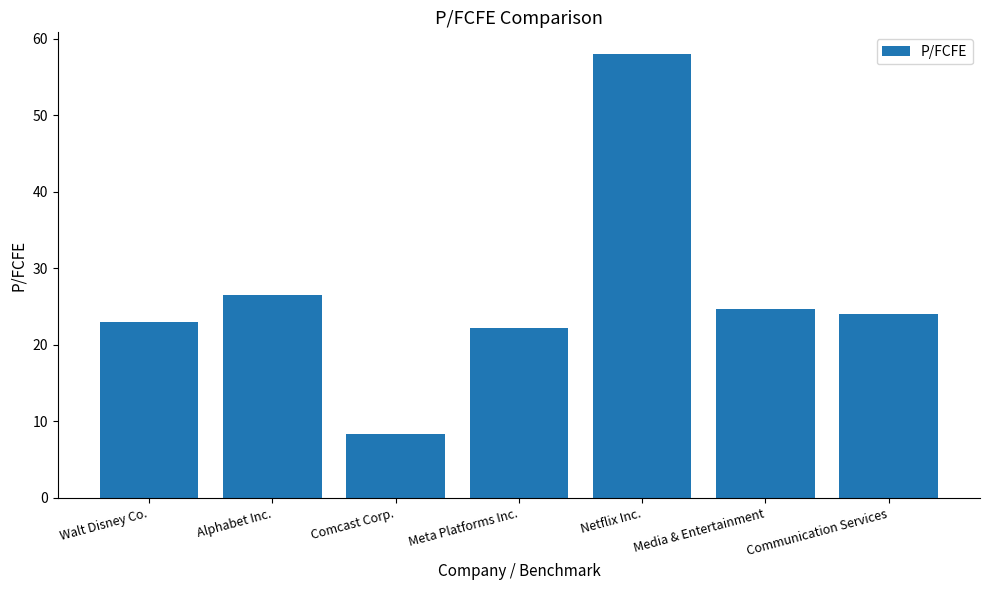

List the labels in order of value, smallest first.

Comcast Corp., Meta Platforms Inc., Walt Disney Co., Communication Services, Media & Entertainment, Alphabet Inc., Netflix Inc.